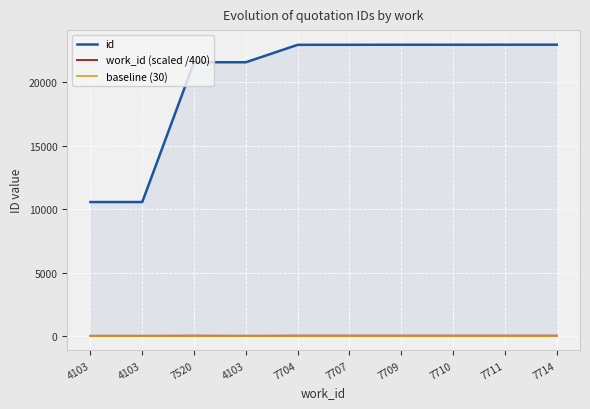

What are all the series names shown in the legend?

id, work_id (scaled /400), baseline (30)